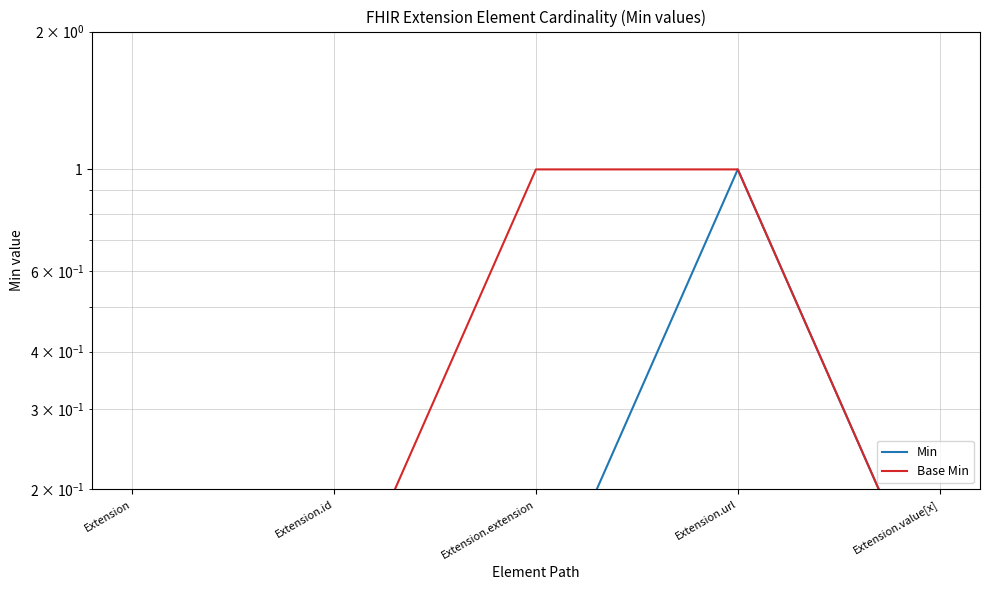

Which category has the lowest value in the Base Min series?

Extension